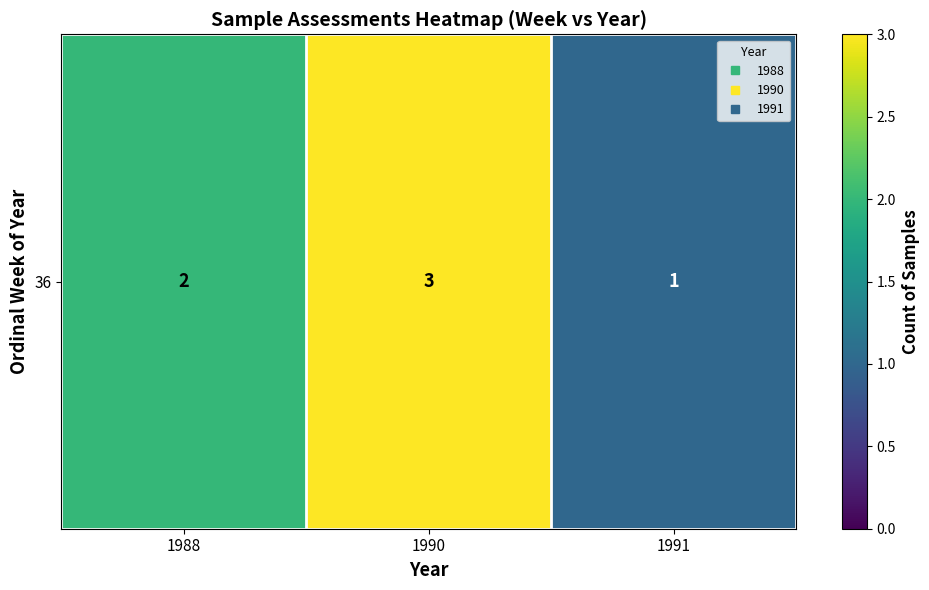

Approximately how many times larger is the value at 1990 compared to 1991?

3.0